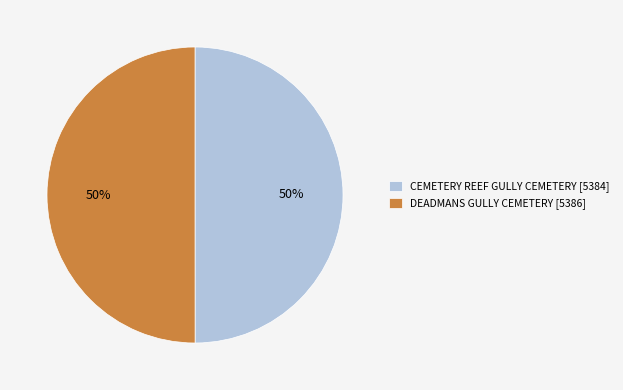

Approximately how many times larger is the value at CEMETERY REEF GULLY CEMETERY compared to DEADMANS GULLY CEMETERY?

1.0